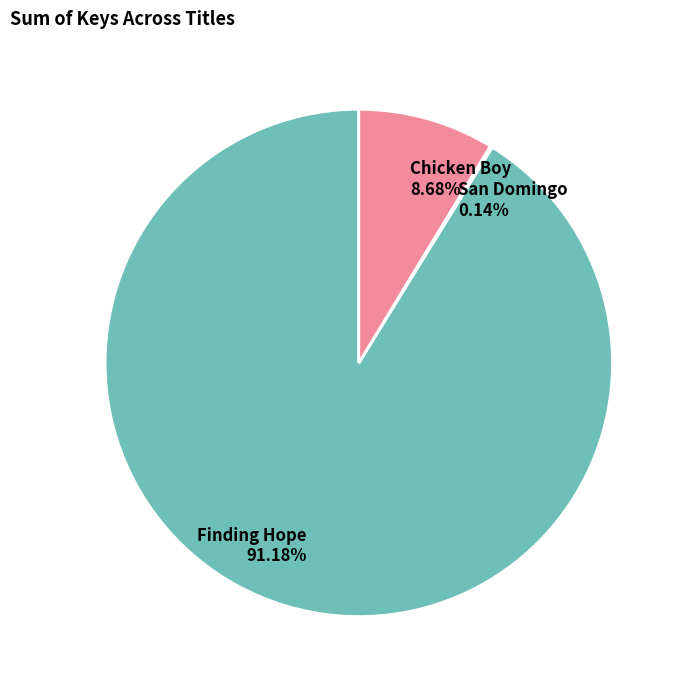

What percentage is the Finding Hope slice, to the nearest percent?

91%